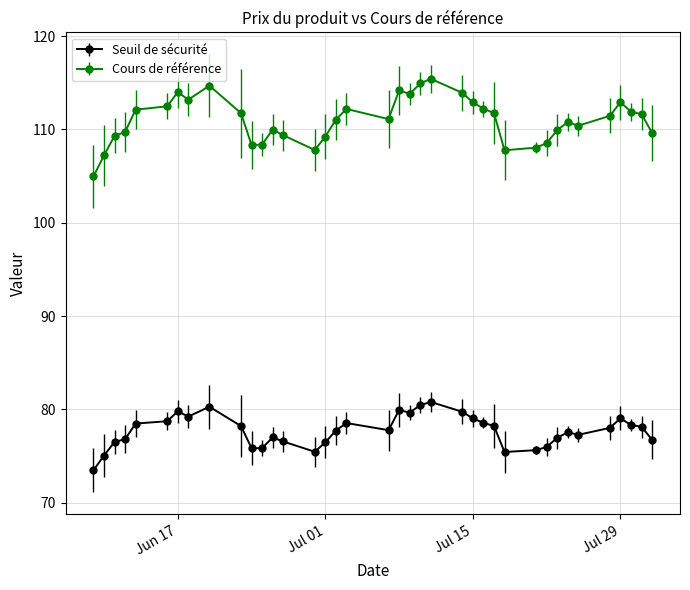

Does the chart have visible grid lines?

Yes